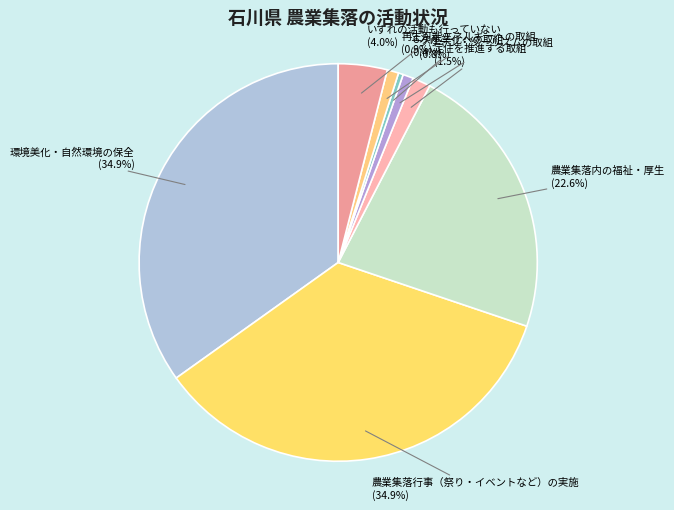

To the nearest percent, what is the average slice percentage?

12%